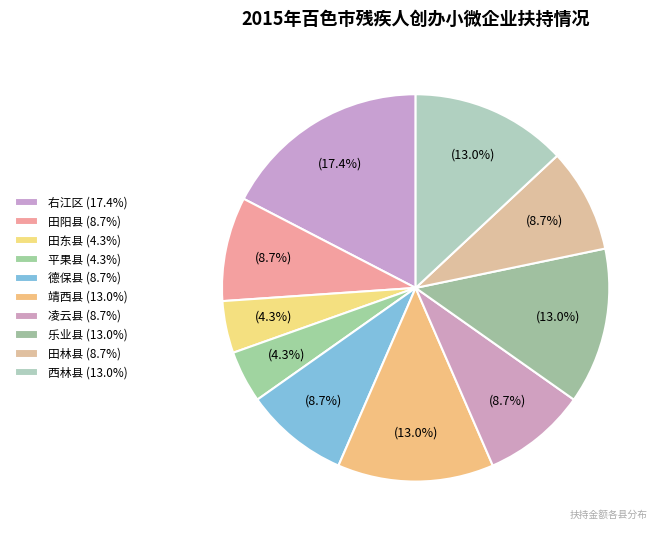

Count the number of slices in the pie.

10